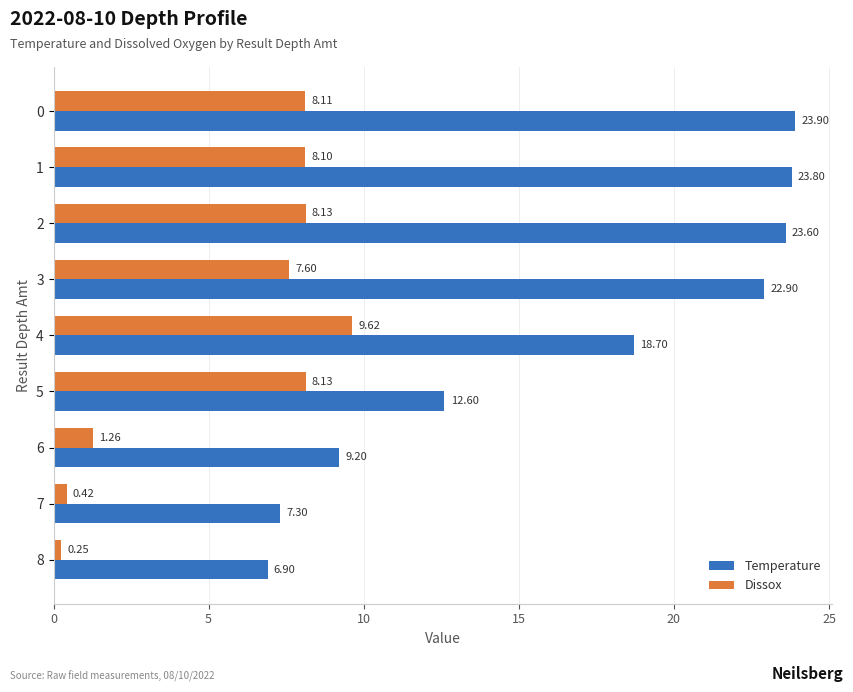

What is the average value of the Temperature series?

16.5